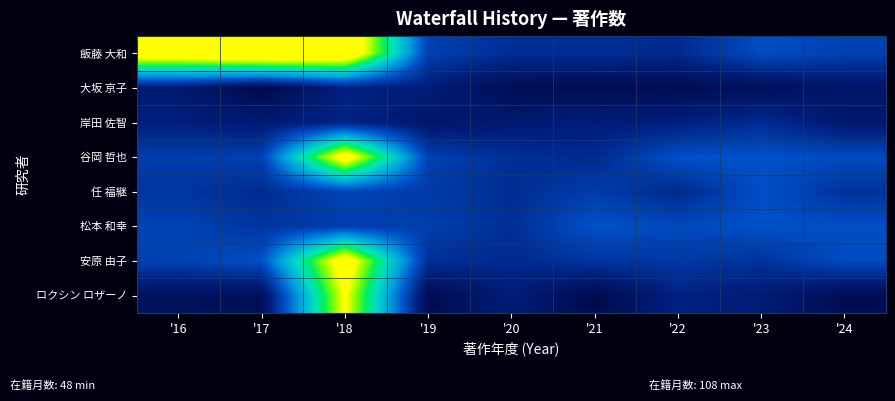

What is the total value across all series at '16?

3.5